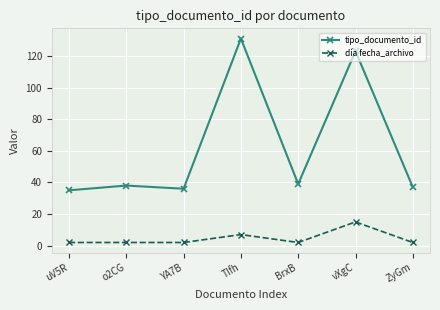

At which category does the chart reach its peak across all series?

TIfh